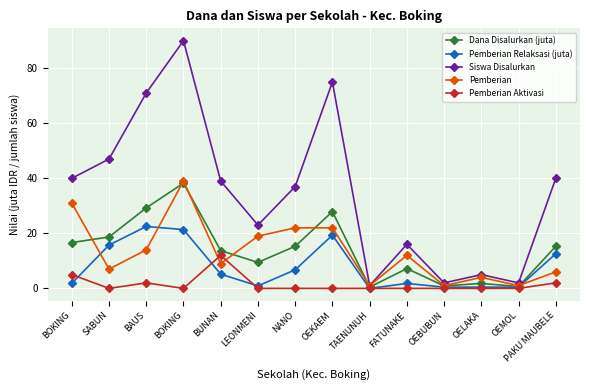

Which series has the largest total across all categories?

Siswa Disalurkan